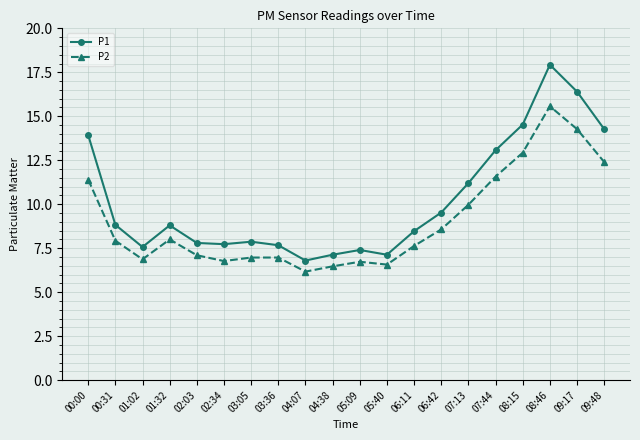

What is the value of the P1 point at the 18th from the left?

17.9